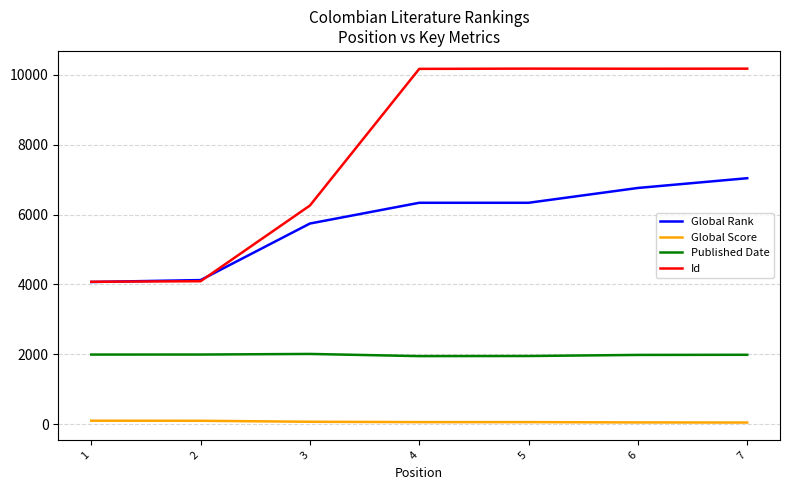

What is the sum of the Published Date values at 1 and 3?

4004